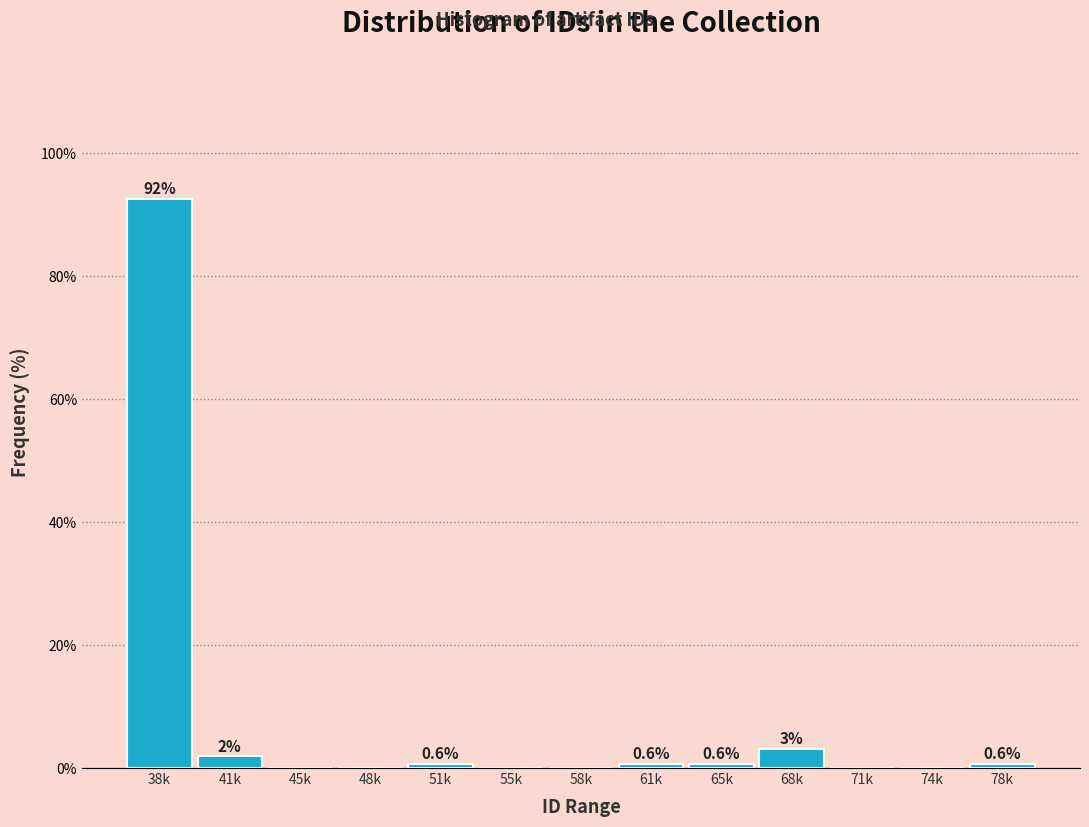

What is the change in value from 45k to 51k?

+0.6